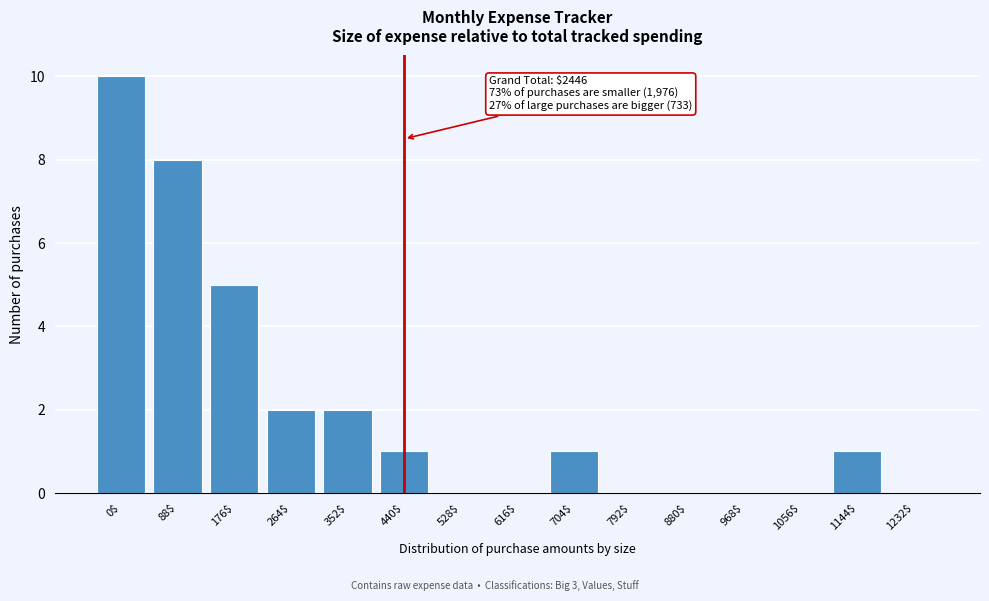

What is the maximum value shown in the chart?

10